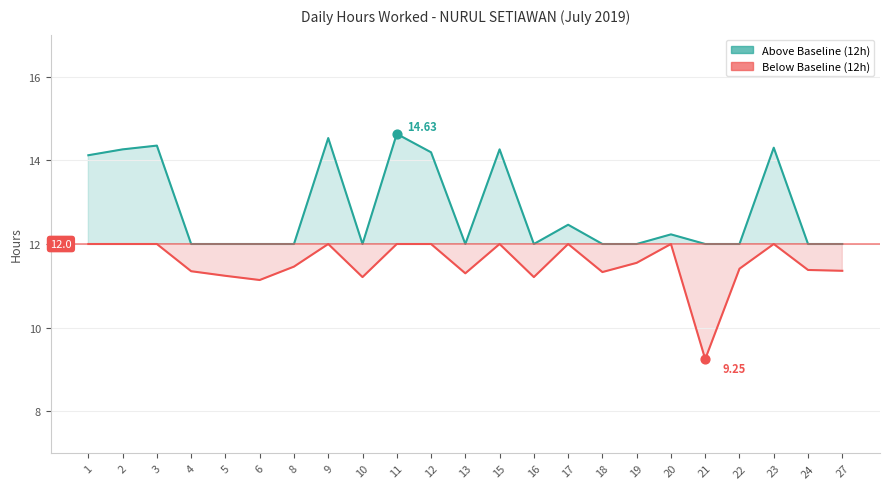

Which series contains the lowest Y value?

Hours (below)